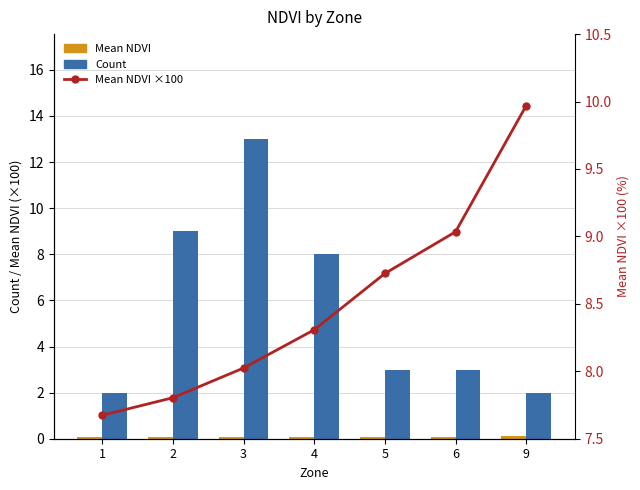

List the series in order of their peak value, highest first.

Count, Mean NDVI ×100, Mean NDVI